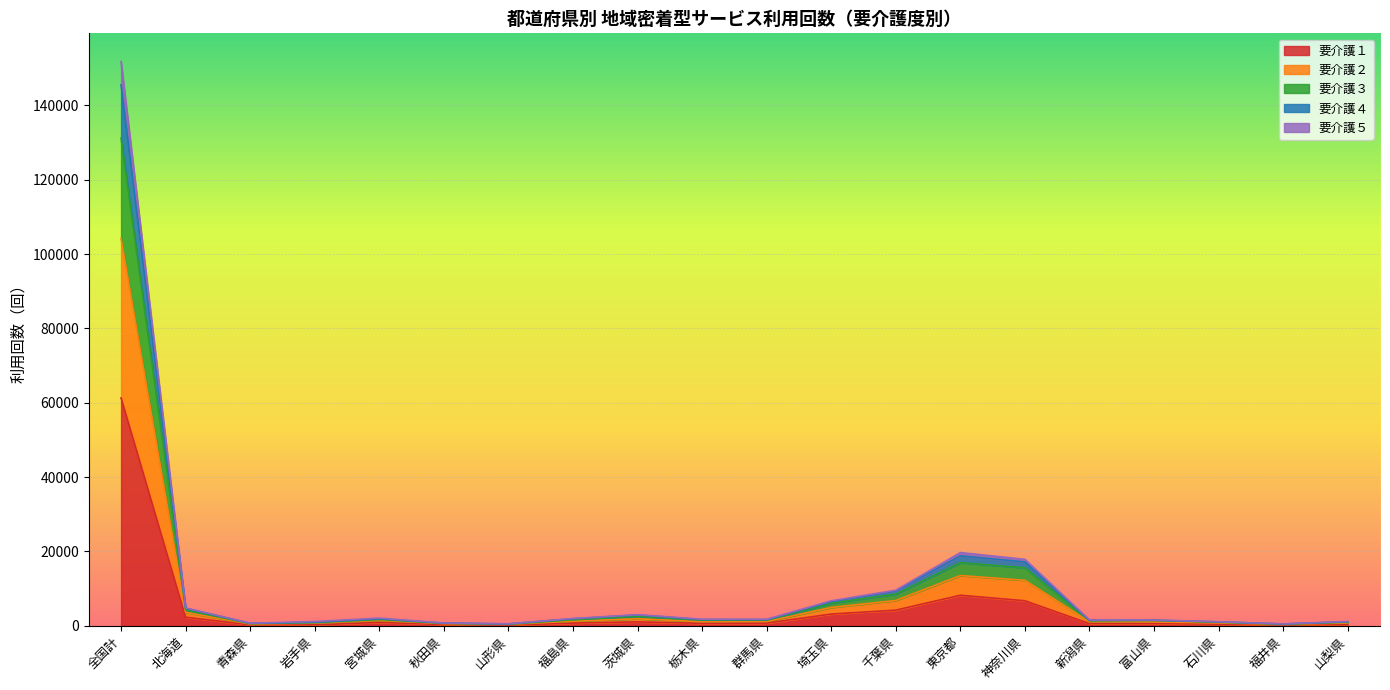

At which category is the sum across all series the highest?

全国計